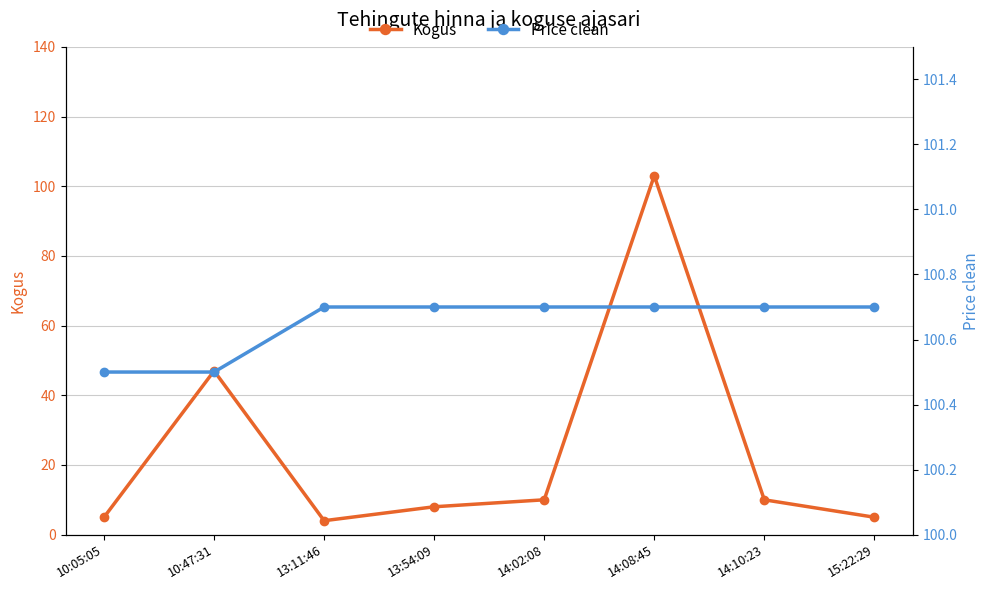

At which label is Kogus closest to 53?

10:47:31